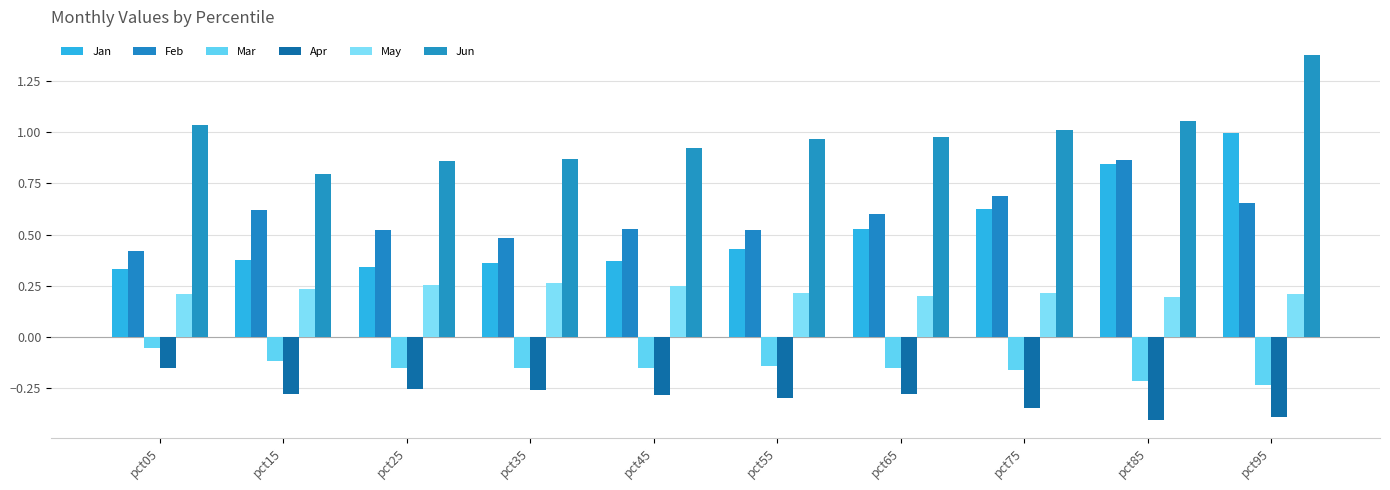

What are all the series names shown in the legend?

Jan, Feb, Mar, Apr, May, Jun